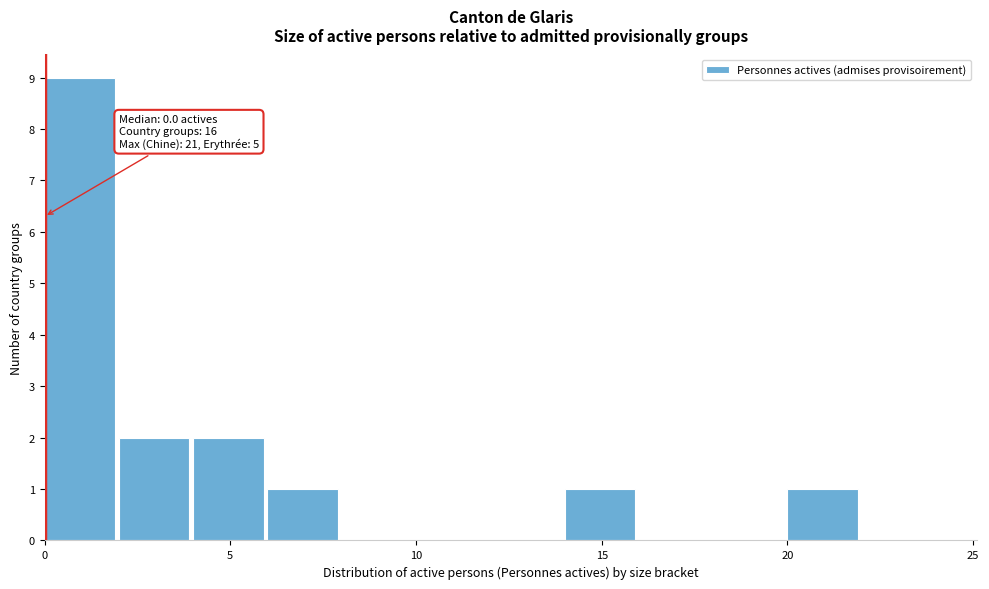

Over which range of the x-axis is the bar tallest?

0 to 2